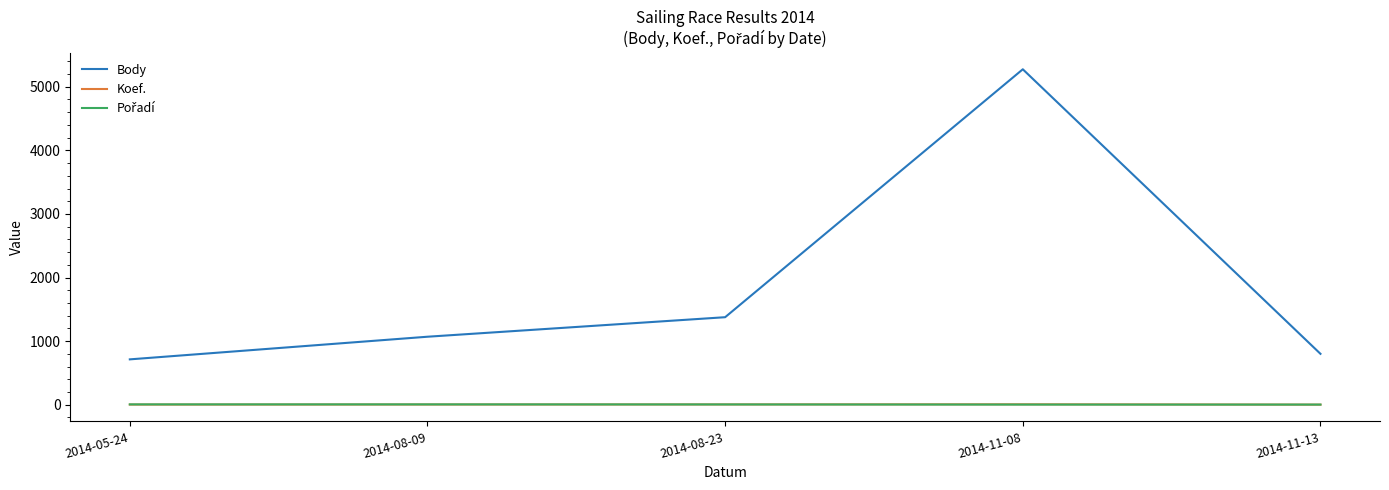

What is the smallest value displayed?

1